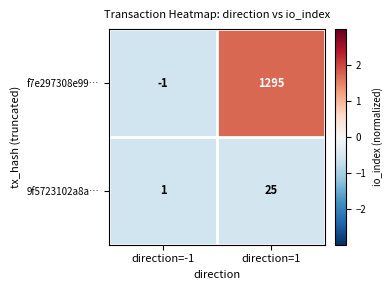

Which label corresponds to the largest value in the chart?

direction=1